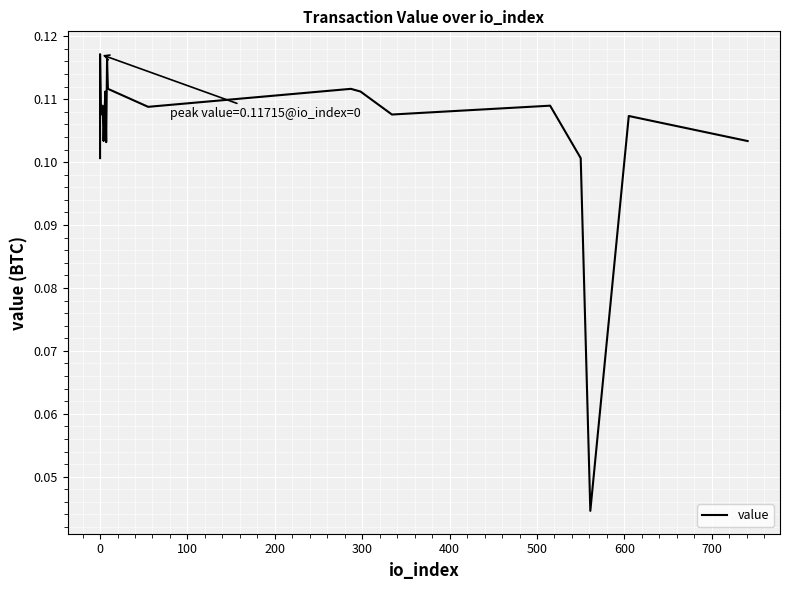

Is it true that the value at 400 is 0.1?

True